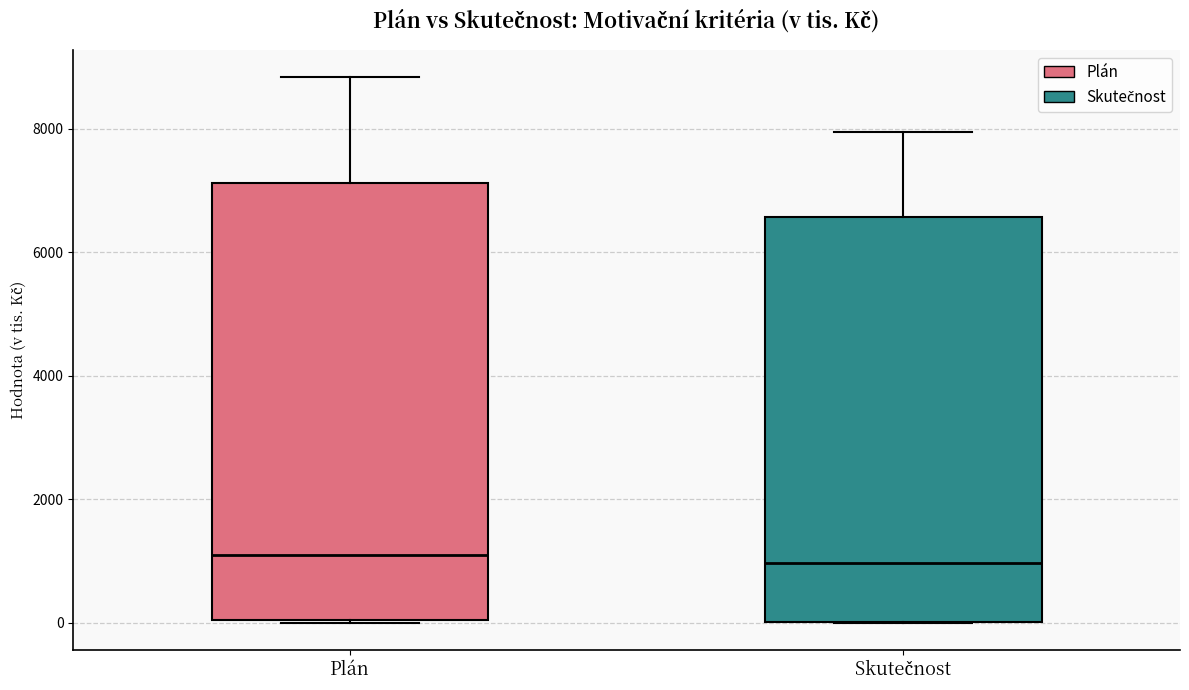

Reading left to right, read every box against the y-axis: the position of its median line, the range the box covers, and the ends of its whiskers. The values are not printed on the chart, so give them approximately, as read against the axis.

Plán: median 1000, box 0 to 7200, whiskers 0 to 8800
Skutečnost: median 1000, box 0 to 6600, whiskers 0 to 8000